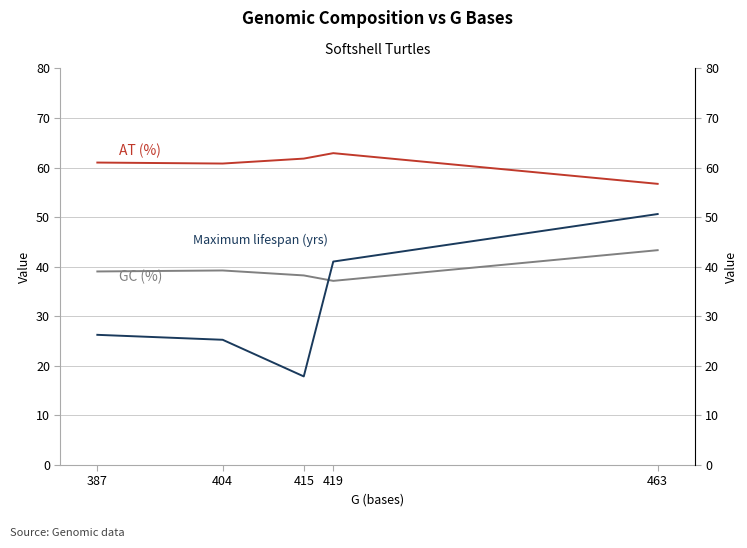

At how many categories does at least one series exceed 19?

5